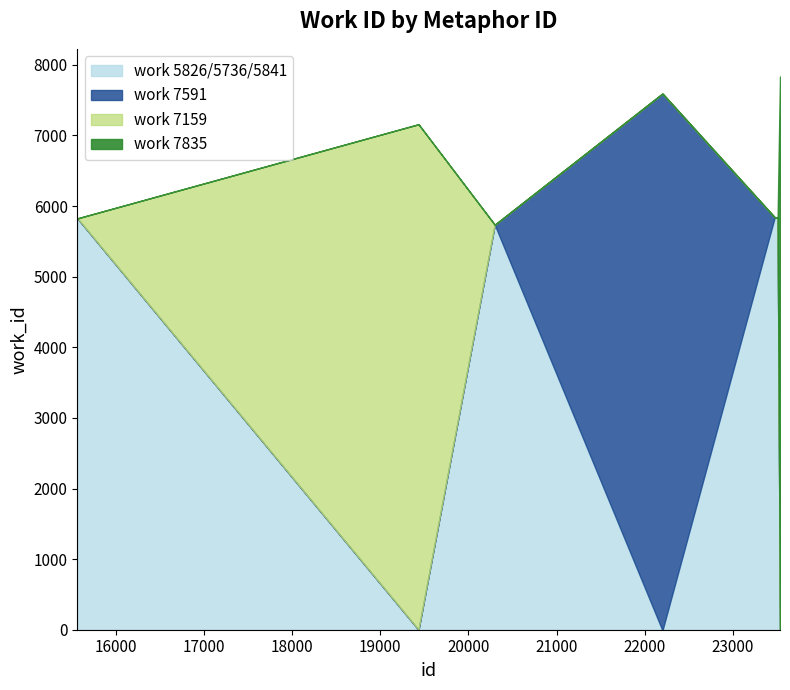

Rank the categories by value from lowest to highest.

20298, 15562, 23475, 23504, 23508, 19433, 22198, 22200, 22203, 23535